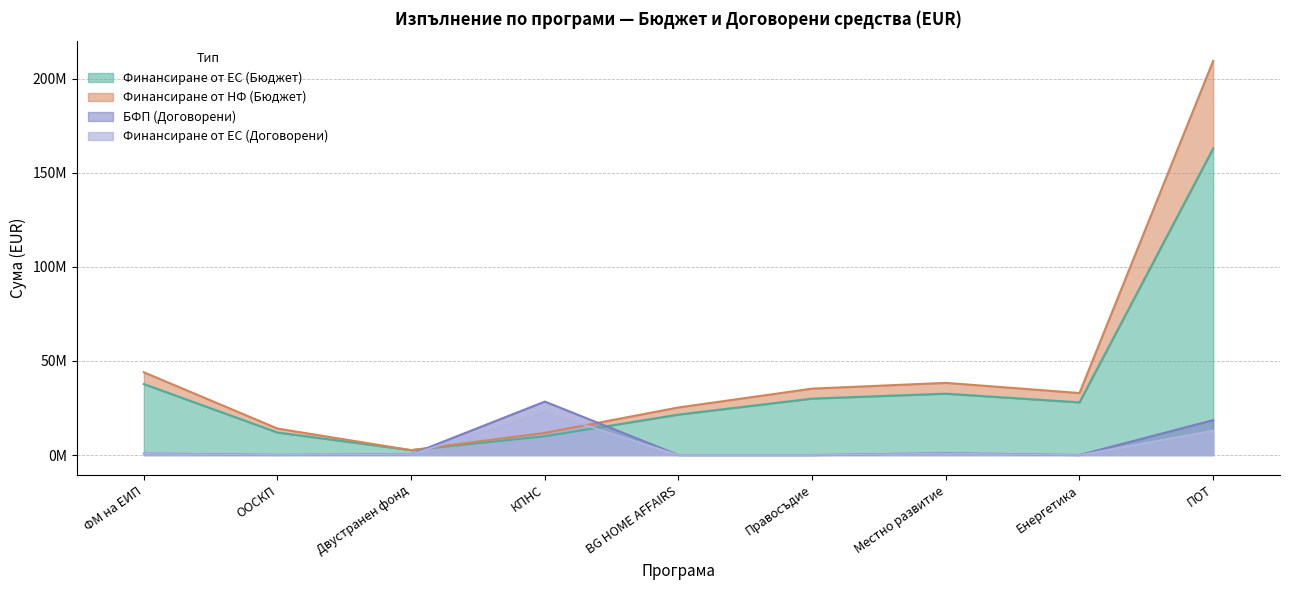

What value does the Финансиране от НФ (Бюджет) series have at ПОТ?

209389938.3